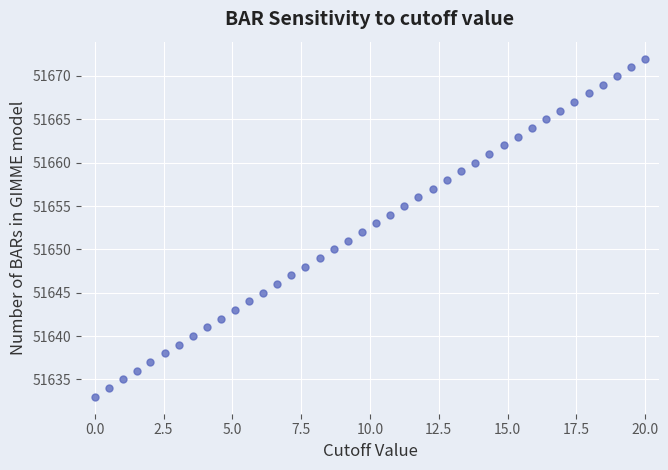

What is the range of Y values (max minus min)?

39